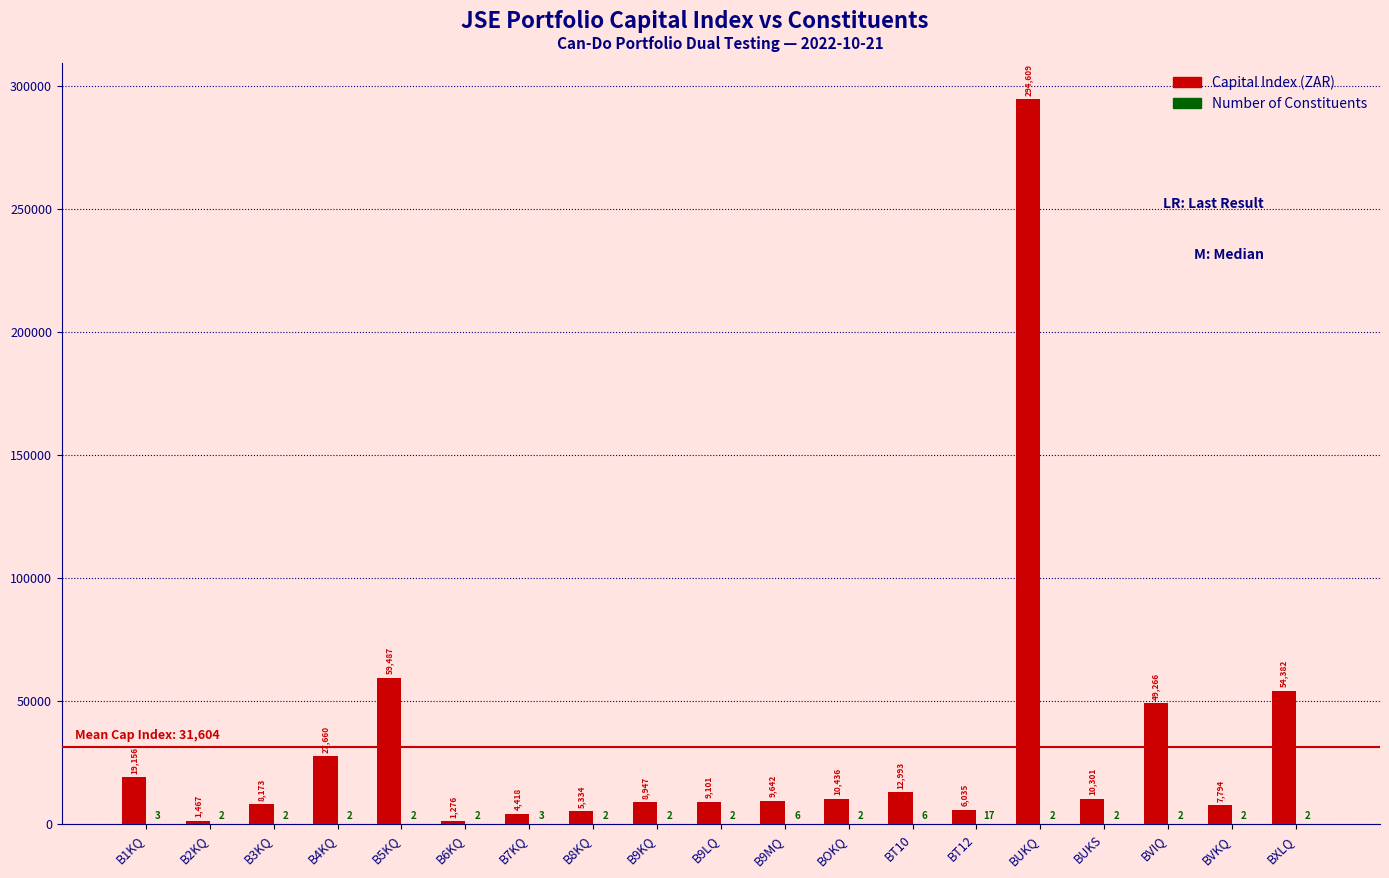

The value of Capital Index (ZAR) at B1KQ is 19156.1. True or false?

True